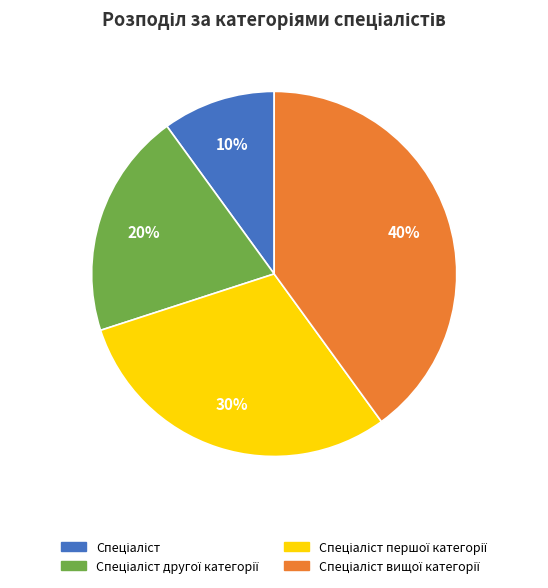

Is there a majority slice in this chart?

No